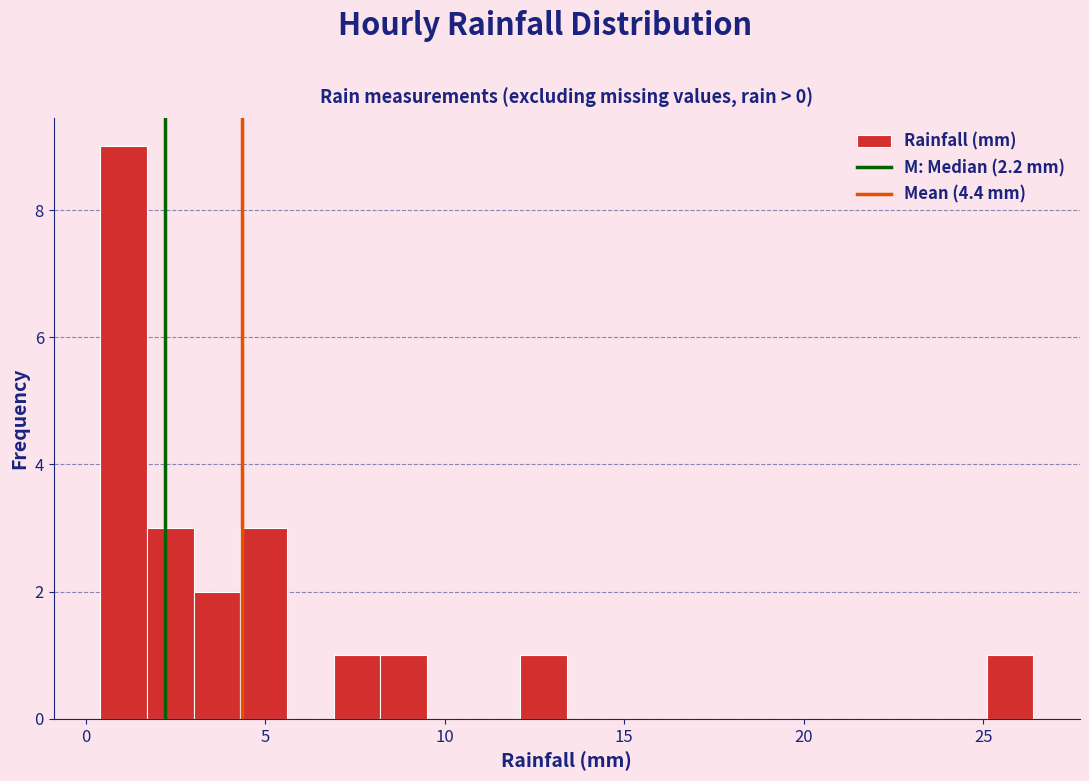

Around what value on the x-axis is the tallest bar? Give the approximate position of its centre, as read against the axis.

1.0